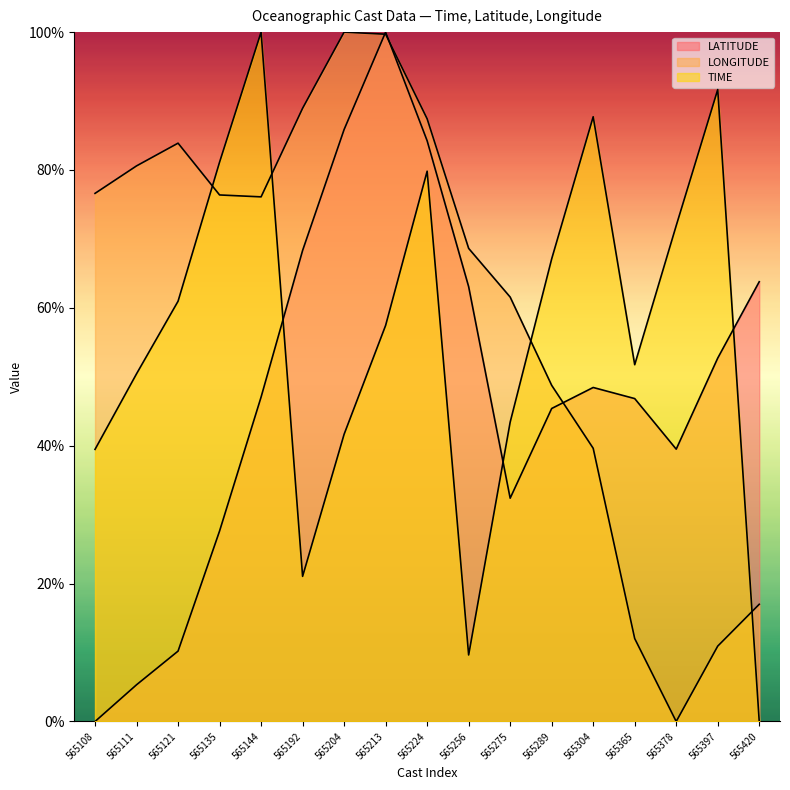

What is the difference between the maximum and second lowest values in the LONGITUDE series?

89.1